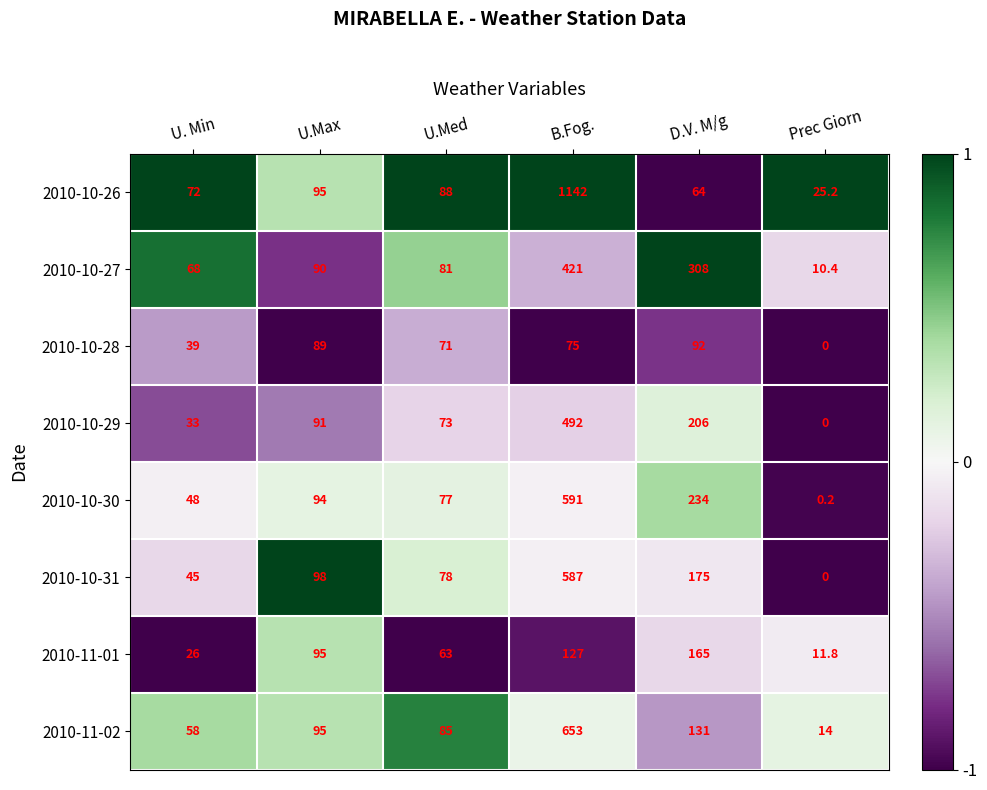

True or false: 2010-10-31 has a value of 15.9 at U.Med.

False